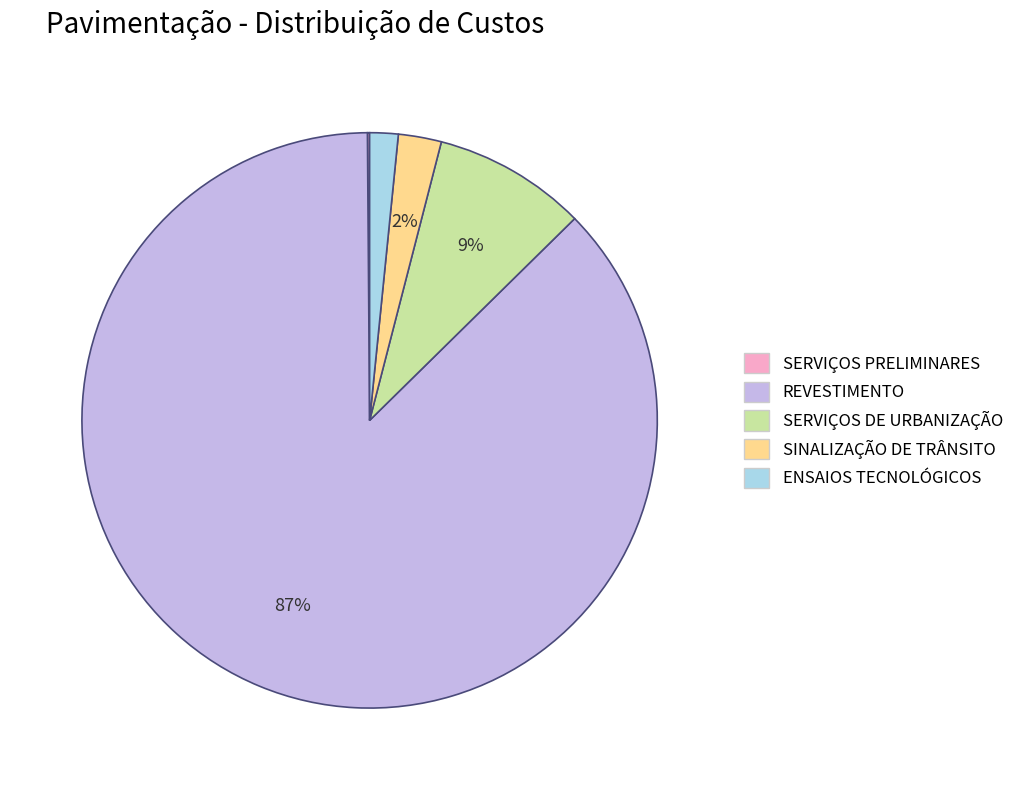

Which category accounts for the majority?

REVESTIMENTO